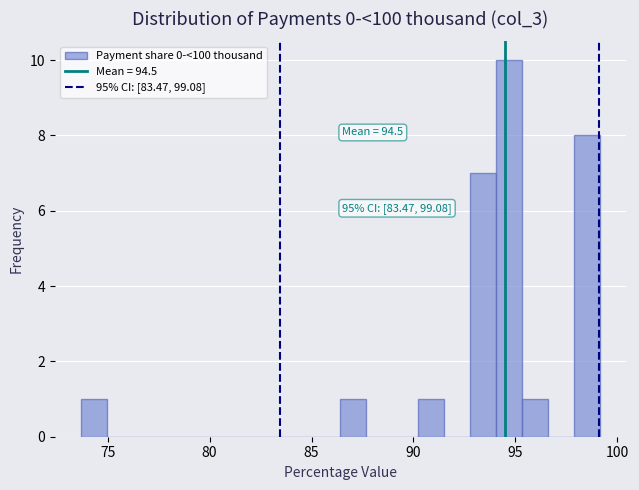

Around what value on the x-axis is the tallest bar? Give the approximate position of its centre, as read against the axis.

94.5